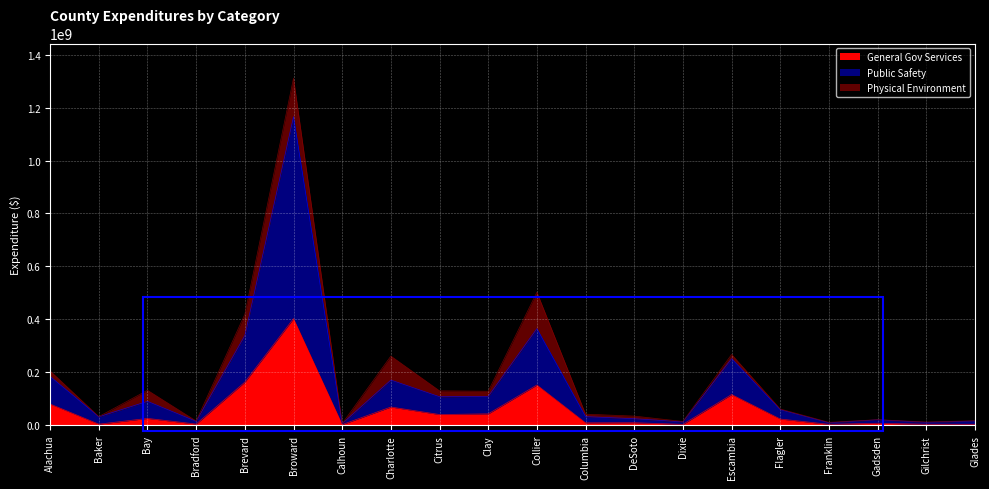

At how many categories does at least one series exceed 1142313158?

1